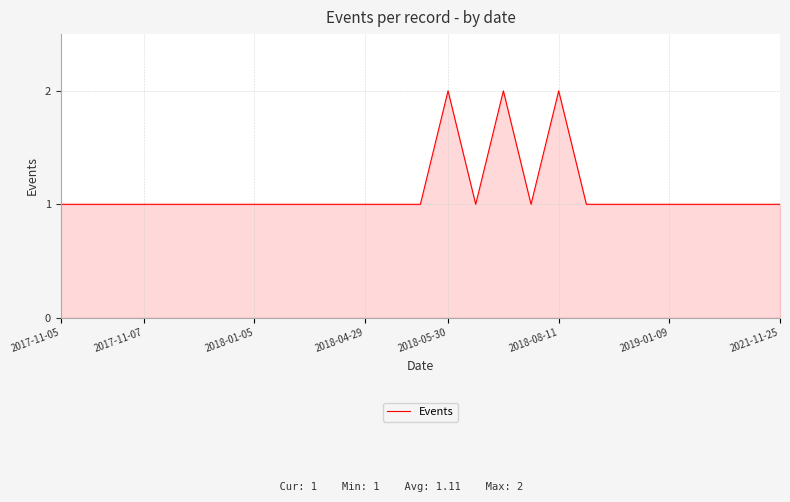

How many values are between 1 and 2?

27